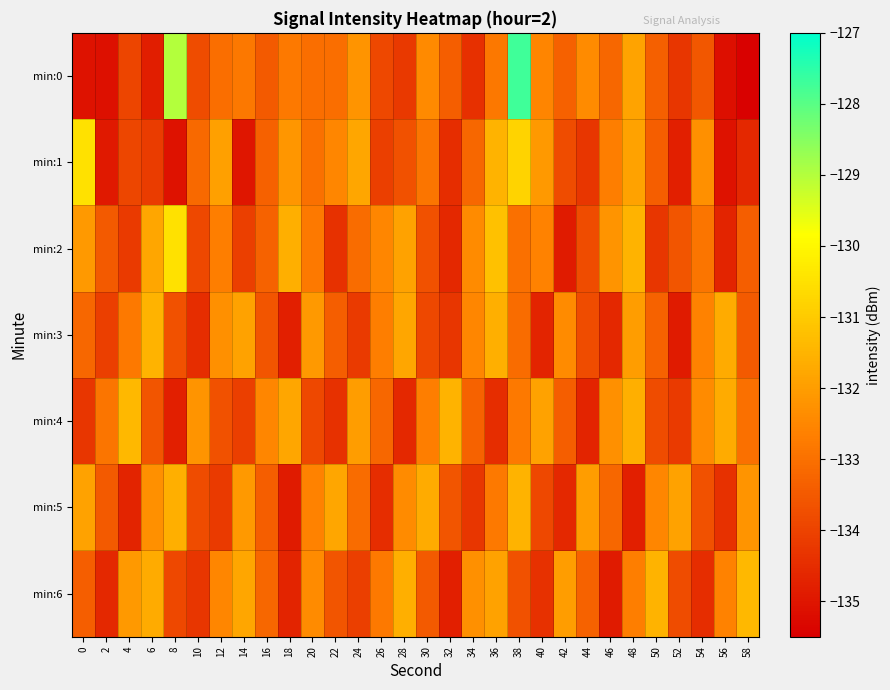

Reading right to left, what are all the values shown in this chart?

min:0: 58=-135.4	56=-135.2	54=-133.6	52=-134.3	50=-133.4	48=-131.9	46=-133.2	44=-132.4	42=-133.3	40=-132.5	38=-127.7	36=-132.8	34=-134.4	32=-133.4	30=-132.4	28=-134.2	26=-133.9	24=-132.2	22=-133.0	20=-133.0	18=-132.8	16=-133.5	14=-132.8	12=-133.0	10=-133.8	8=-129.0	6=-134.8	4=-133.9	2=-135.1	0=-135.1
min:1: 58=-134.6	56=-135.1	54=-132.3	52=-134.8	50=-133.4	48=-131.9	46=-132.7	44=-134.3	42=-133.8	40=-132.1	38=-130.8	36=-131.5	34=-133.2	32=-134.5	30=-132.9	28=-133.7	26=-134.1	24=-131.8	22=-132.5	20=-133.0	18=-132.2	16=-133.3	14=-135.0	12=-131.9	10=-133.2	8=-135.1	6=-134.2	4=-133.9	2=-134.9	0=-130.5
min:2: 58=-133.4	56=-134.7	54=-132.9	52=-133.6	50=-134.3	48=-131.5	46=-132.2	44=-133.8	42=-134.9	40=-132.6	38=-133.0	36=-131.2	34=-132.4	32=-134.6	30=-133.7	28=-131.9	26=-132.5	24=-133.1	22=-134.4	20=-132.8	18=-131.6	16=-133.3	14=-134.1	12=-132.7	10=-133.9	8=-130.5	6=-131.8	4=-134.2	2=-133.5	0=-132.1
min:3: 58=-133.5	56=-131.7	54=-132.6	52=-134.9	50=-133.3	48=-132.0	46=-134.6	44=-133.8	42=-132.4	40=-134.7	38=-133.1	36=-131.6	34=-132.5	32=-134.3	30=-133.9	28=-131.8	26=-132.7	24=-134.2	22=-133.4	20=-132.1	18=-134.8	16=-133.6	14=-131.9	12=-132.3	10=-134.5	8=-133.7	6=-131.5	4=-132.8	2=-134.1	0=-133.2
min:4: 58=-133.0	56=-131.7	54=-132.4	52=-134.2	50=-133.8	48=-131.6	46=-132.3	44=-134.7	42=-133.4	40=-131.9	38=-132.8	36=-134.5	34=-133.3	32=-131.5	30=-132.7	28=-134.6	26=-133.2	24=-132.0	22=-134.4	20=-133.9	18=-131.8	16=-132.5	14=-134.1	12=-133.7	10=-132.2	8=-134.8	6=-133.6	4=-131.4	2=-132.9	0=-134.3
min:5: 58=-132.2	56=-134.4	54=-133.7	52=-131.9	50=-132.5	48=-134.8	46=-133.2	44=-132.0	42=-134.6	40=-133.9	38=-131.5	36=-132.8	34=-134.3	32=-133.6	30=-131.7	28=-132.4	26=-134.5	24=-133.1	22=-131.8	20=-132.6	18=-134.9	16=-133.4	14=-132.1	12=-134.2	10=-133.8	8=-131.6	6=-132.3	4=-134.7	2=-133.5	0=-131.9
min:6: 58=-131.4	56=-132.6	54=-134.5	52=-133.8	50=-131.5	48=-132.7	46=-134.9	44=-133.3	42=-132.0	40=-134.4	38=-133.7	36=-131.9	34=-132.3	32=-134.8	30=-133.5	28=-131.6	26=-132.8	24=-134.1	22=-133.6	20=-132.4	18=-134.7	16=-133.2	14=-131.8	12=-132.5	10=-134.3	8=-133.9	6=-131.7	4=-132.1	2=-134.6	0=-133.4